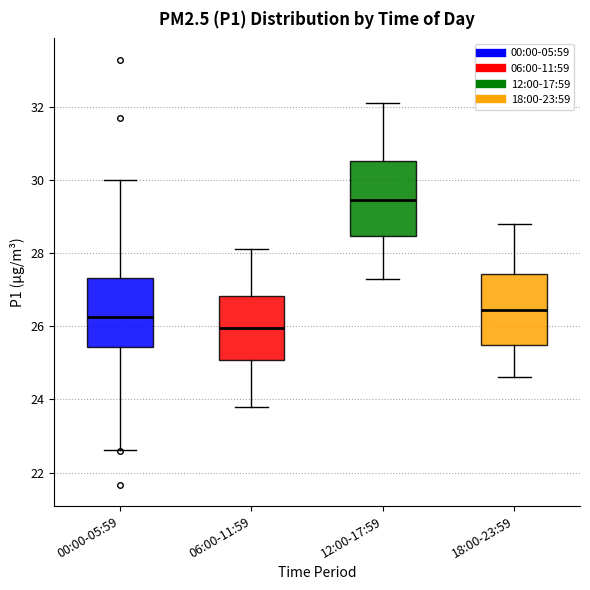

Reading left to right, read every box against the y-axis: the position of its median line, the range the box covers, and the ends of its whiskers. The values are not printed on the chart, so give them approximately, as read against the axis.

00:00-05:59: median 26.2, box 25.4 to 27.4, whiskers 22.6 to 30.0
06:00-11:59: median 26.0, box 25.0 to 26.8, whiskers 23.8 to 28.2
12:00-17:59: median 29.4, box 28.4 to 30.6, whiskers 27.4 to 32.2
18:00-23:59: median 26.4, box 25.4 to 27.4, whiskers 24.6 to 28.8